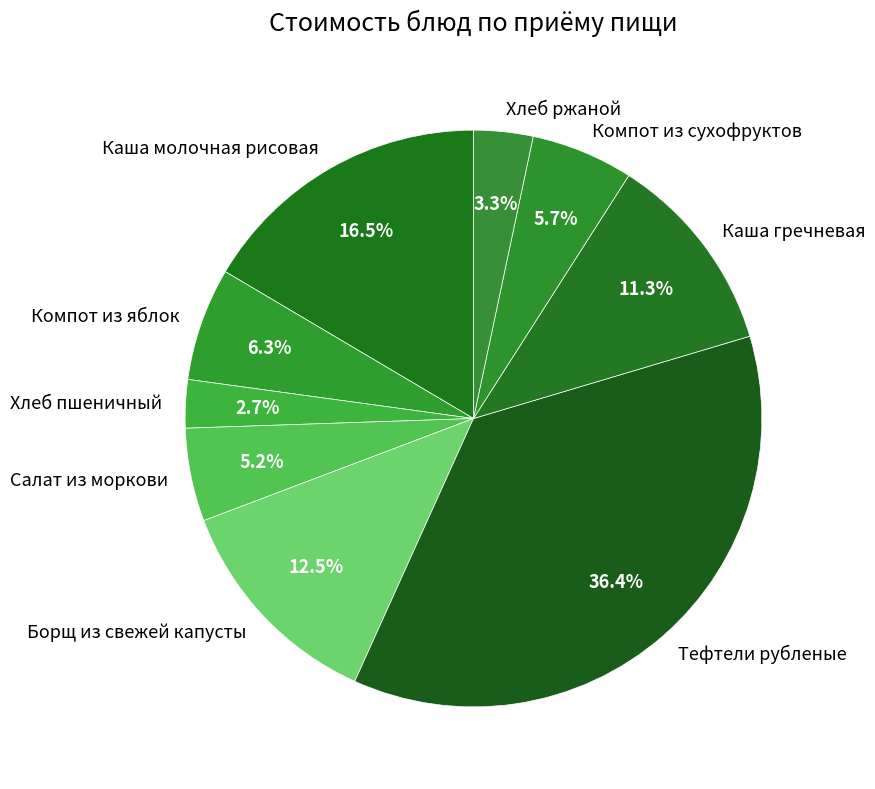

Between Каша молочная рисовая and Борщ из свежей капусты, which is larger?

Каша молочная рисовая